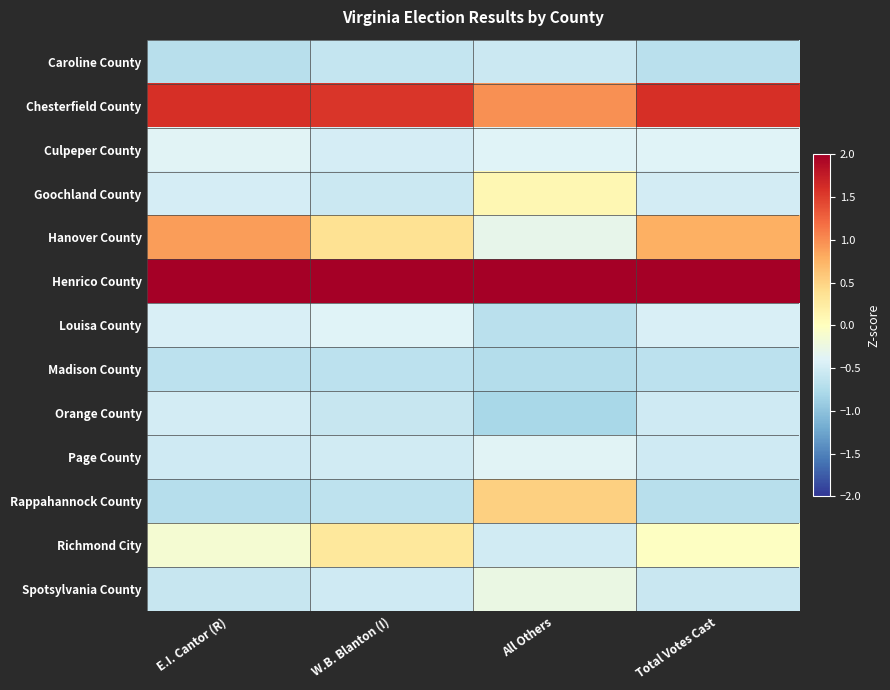

Reading left to right, extract all data points from this chart.

Caroline County: E.I. Cantor (R)=-0.7	W.B. Blanton (I)=-0.6	All Others=-0.5	Total Votes Cast=-0.7
Chesterfield County: E.I. Cantor (R)=1.6	W.B. Blanton (I)=1.5	All Others=1.0	Total Votes Cast=1.6
Culpeper County: E.I. Cantor (R)=-0.4	W.B. Blanton (I)=-0.5	All Others=-0.4	Total Votes Cast=-0.4
Goochland County: E.I. Cantor (R)=-0.5	W.B. Blanton (I)=-0.6	All Others=0.1	Total Votes Cast=-0.5
Hanover County: E.I. Cantor (R)=0.9	W.B. Blanton (I)=0.4	All Others=-0.3	Total Votes Cast=0.8
Henrico County: E.I. Cantor (R)=2.6	W.B. Blanton (I)=2.8	All Others=3.0	Total Votes Cast=2.6
Louisa County: E.I. Cantor (R)=-0.4	W.B. Blanton (I)=-0.4	All Others=-0.7	Total Votes Cast=-0.4
Madison County: E.I. Cantor (R)=-0.7	W.B. Blanton (I)=-0.7	All Others=-0.7	Total Votes Cast=-0.7
Orange County: E.I. Cantor (R)=-0.5	W.B. Blanton (I)=-0.6	All Others=-0.8	Total Votes Cast=-0.5
Page County: E.I. Cantor (R)=-0.5	W.B. Blanton (I)=-0.5	All Others=-0.4	Total Votes Cast=-0.5
Rappahannock County: E.I. Cantor (R)=-0.7	W.B. Blanton (I)=-0.6	All Others=0.5	Total Votes Cast=-0.7
Richmond City: E.I. Cantor (R)=-0.1	W.B. Blanton (I)=0.3	All Others=-0.5	Total Votes Cast=-0.0
Spotsylvania County: E.I. Cantor (R)=-0.6	W.B. Blanton (I)=-0.5	All Others=-0.3	Total Votes Cast=-0.6